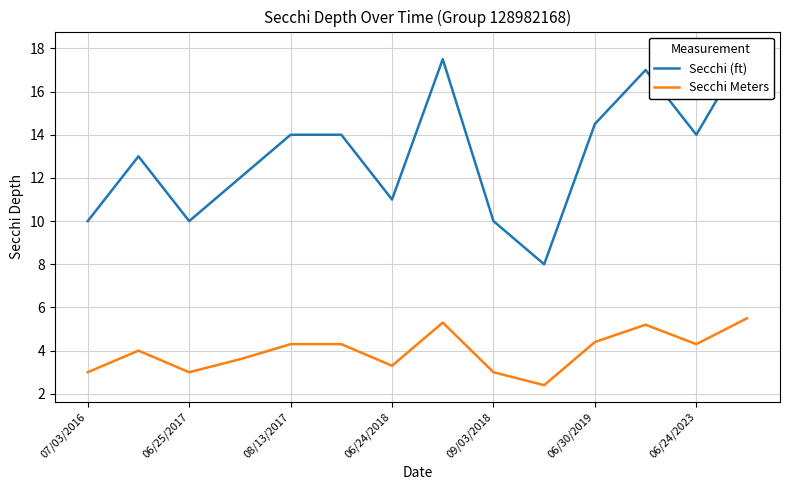

Which series has the widest spread of values?

Secchi (ft)